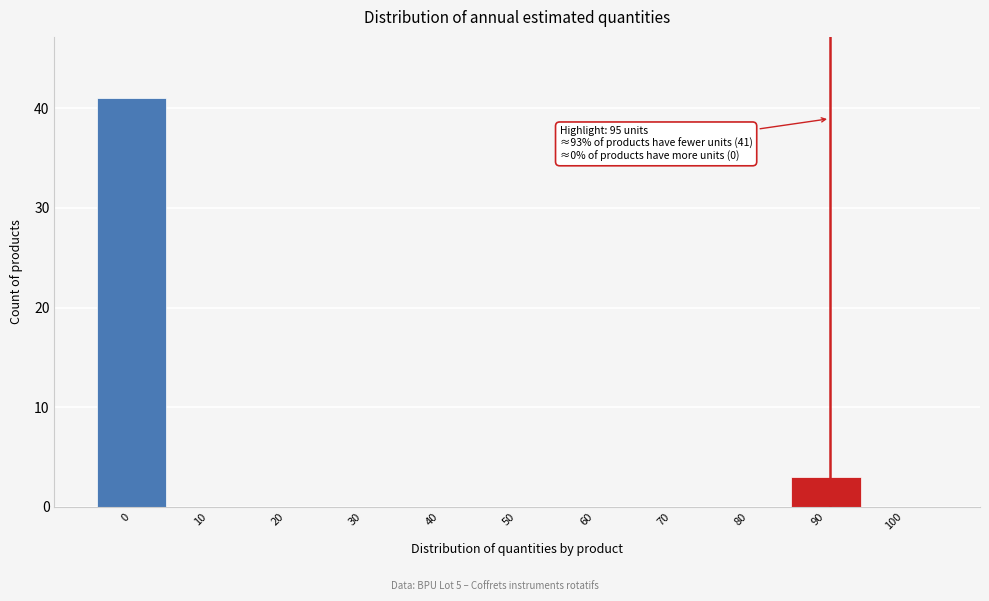

Reading left to right, transcribe all the data shown in this chart.

0=41	10=0	20=0	30=0	40=0	50=0	60=0	70=0	80=0	90=3	100=0